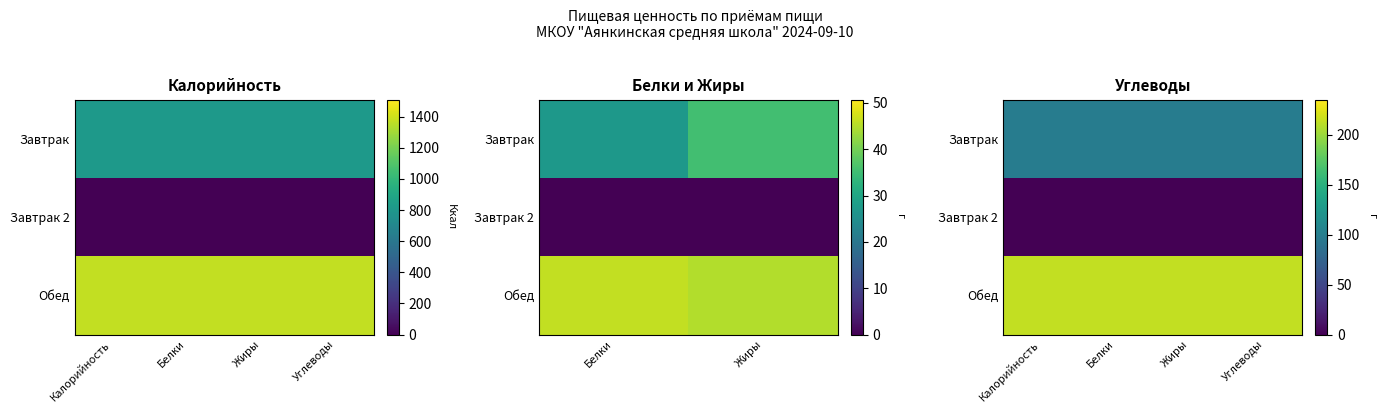

Is it true that Завтрак equals 164.7 at Жиры?

False